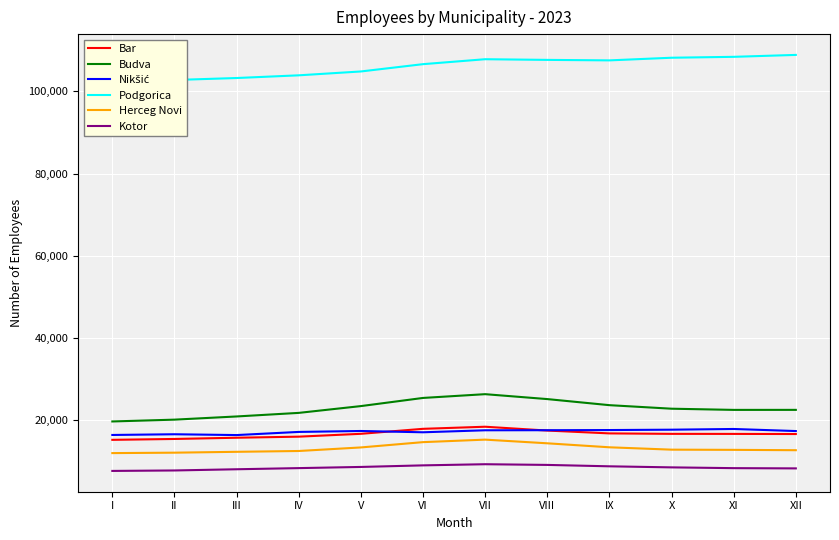

True or false: Kotor has a value of 9084 at VI.

True